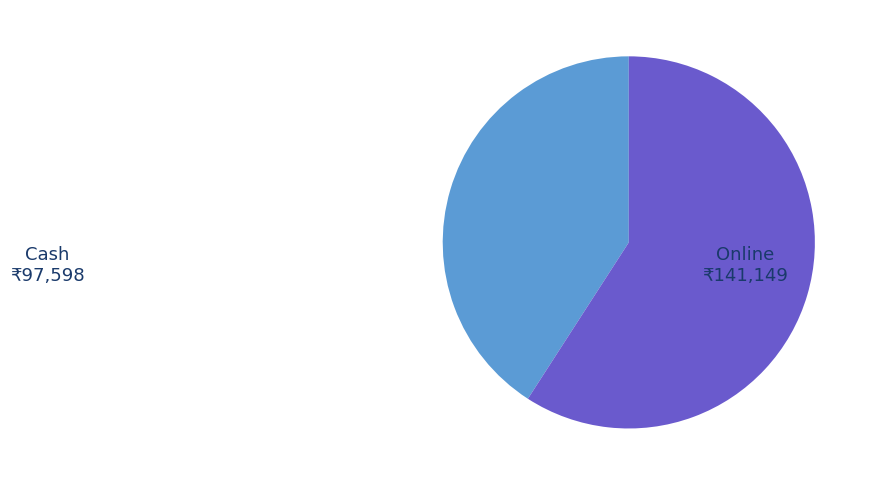

Rank the categories by value from lowest to highest.

Cash, Online